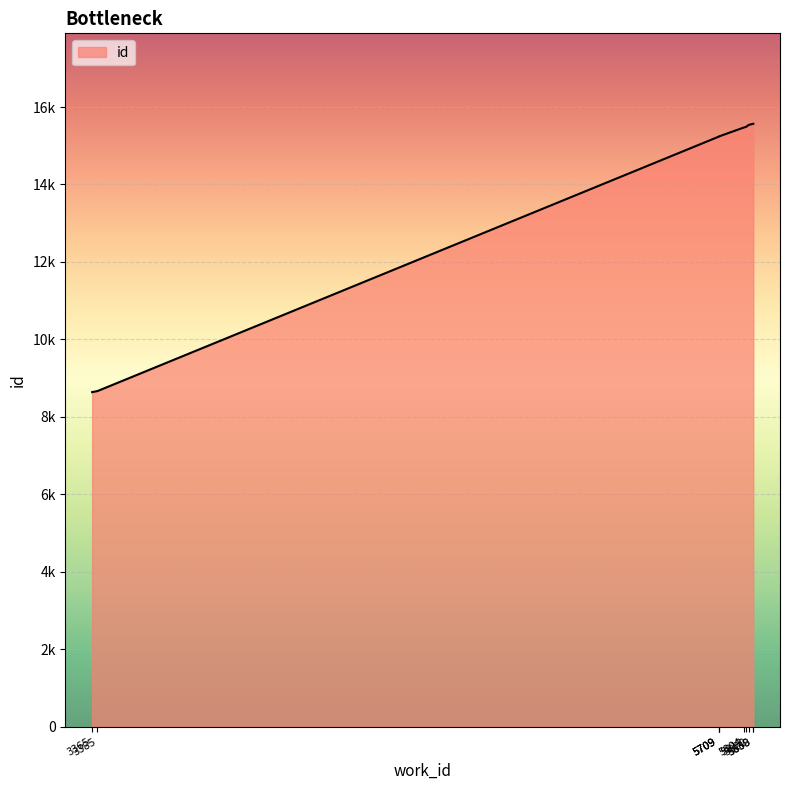

What is the change in value from 5709 to 5838?

+330